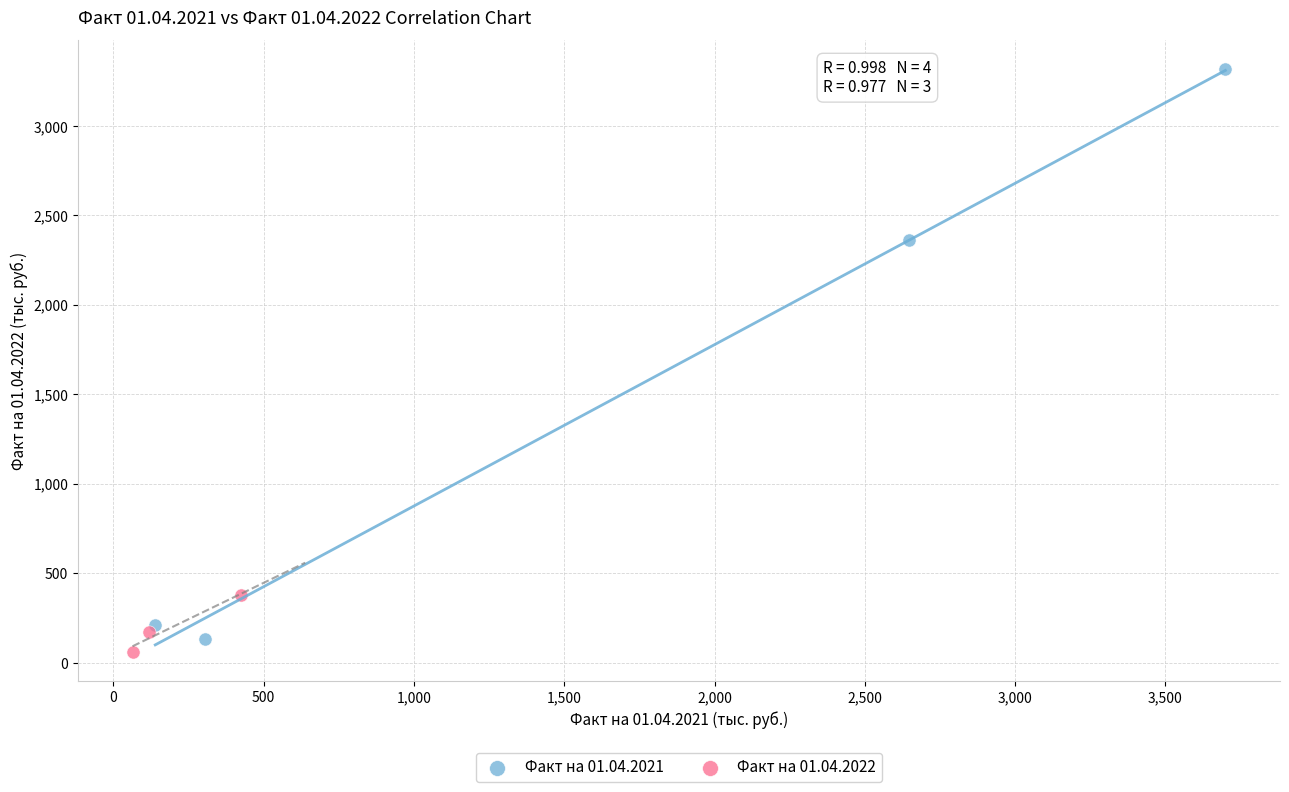

Which series has the largest Y range (max minus min)?

Факт на 01.04.2021